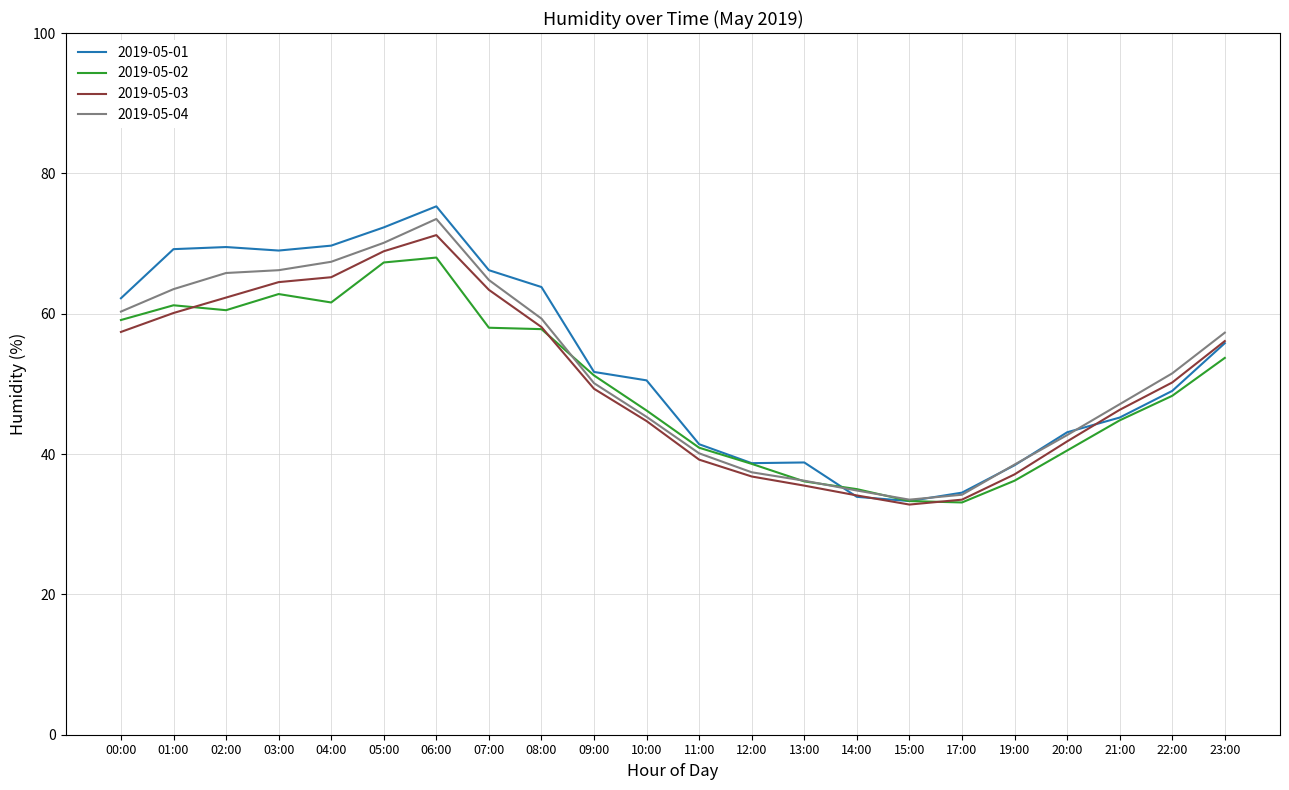

Between which two adjacent categories do 2019-05-02 and 2019-05-04 first intersect?

08:00 and 09:00